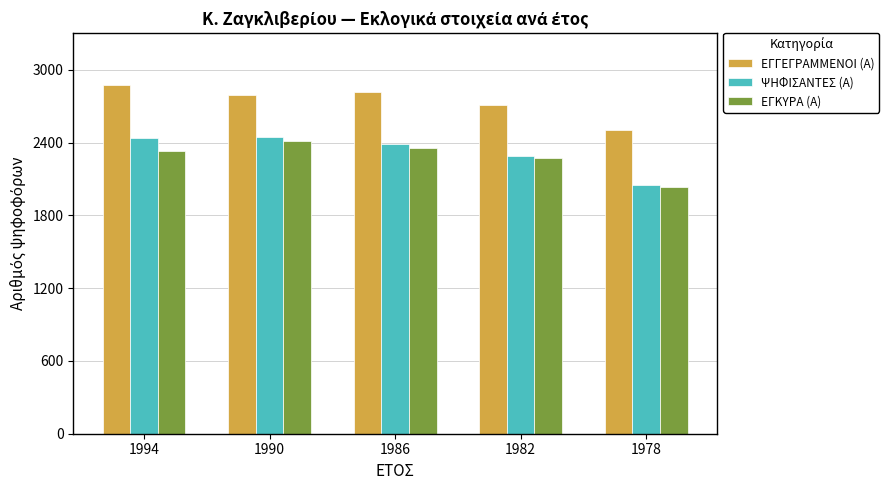

Count the number of categories in the chart.

5